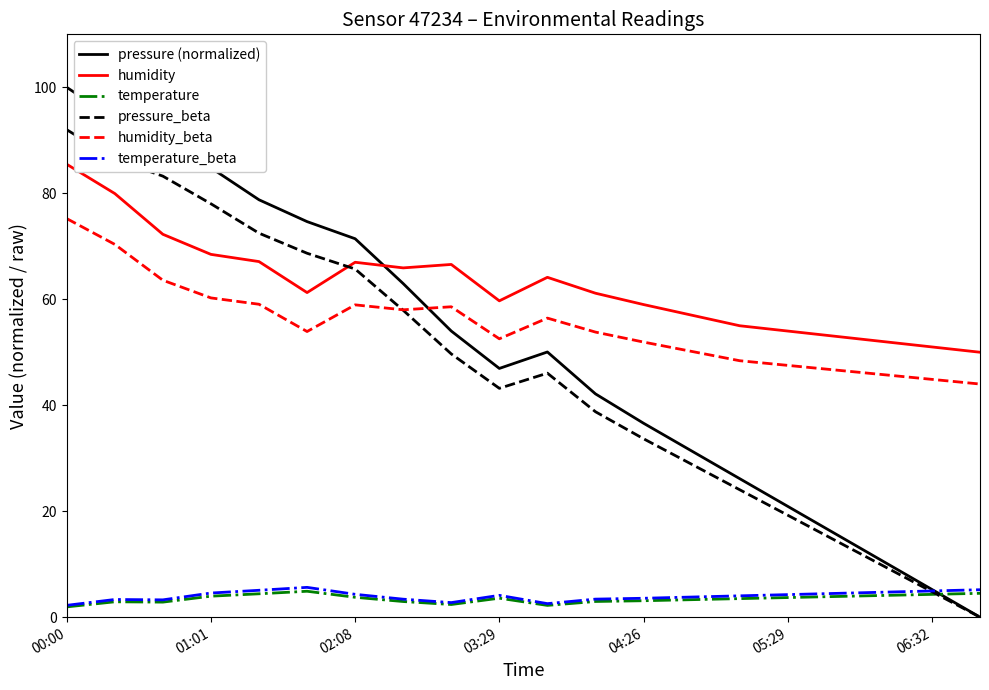

What is the greatest value displayed?

100.0